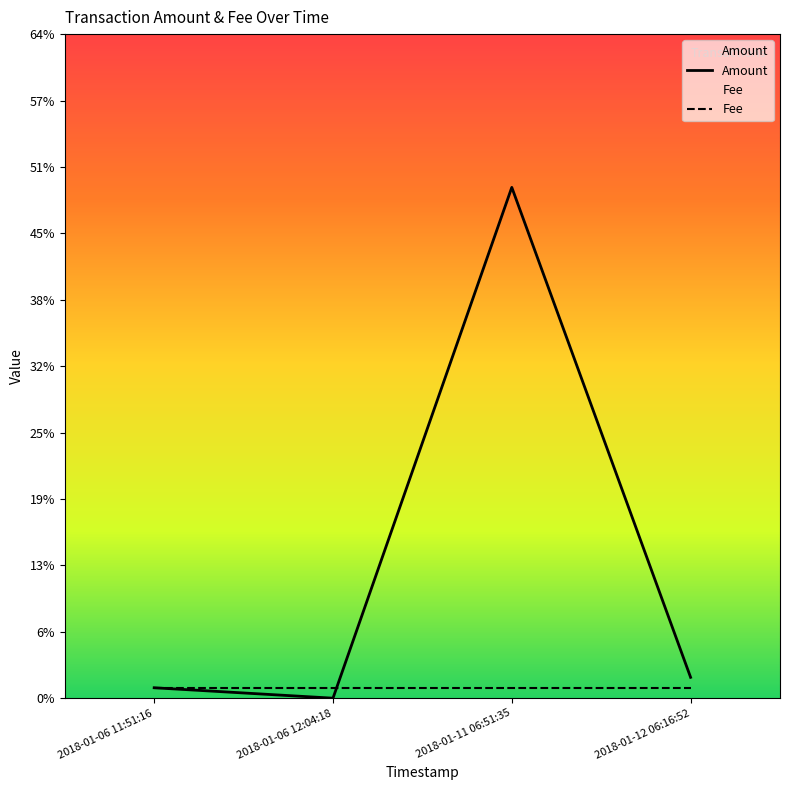

How many lines are shown in the chart?

2